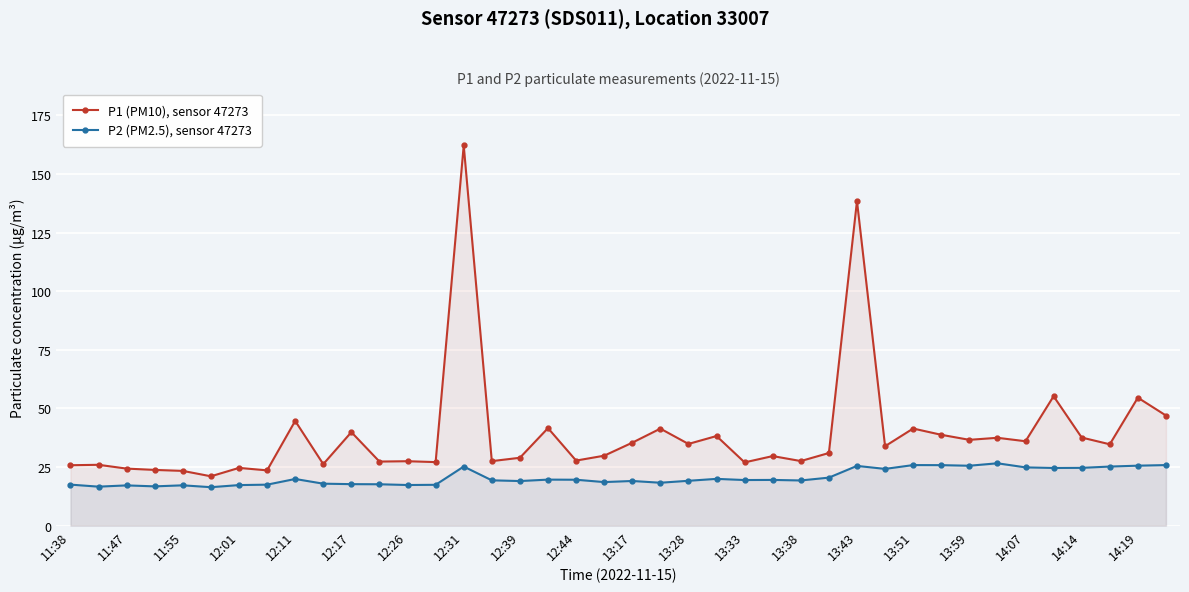

What is the minimum value shown in the chart?

16.4